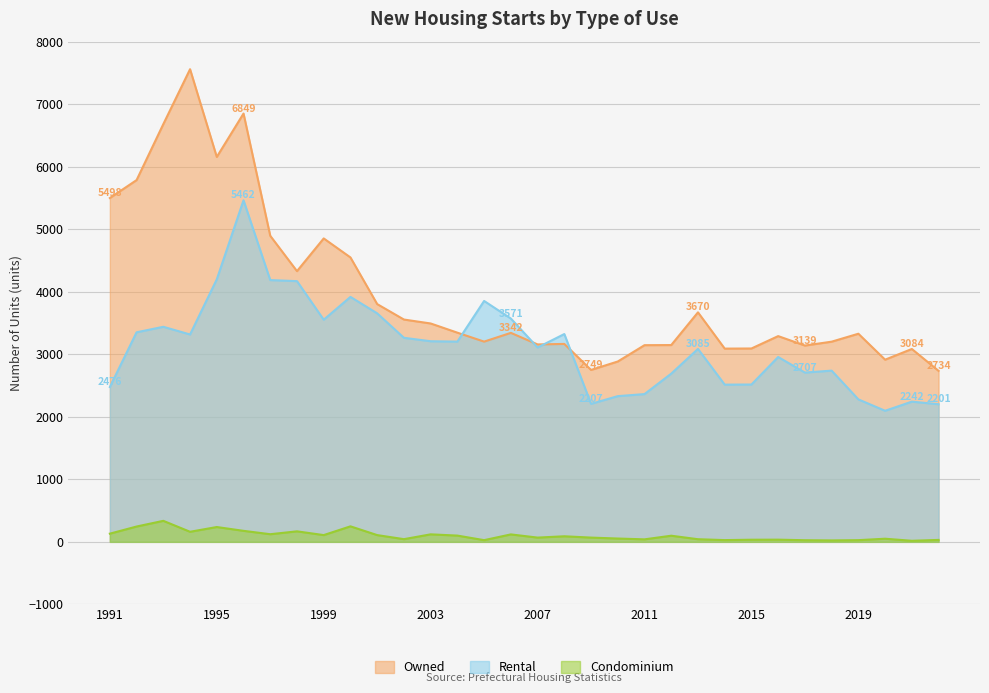

At which label does Owned reach its minimum?

2022